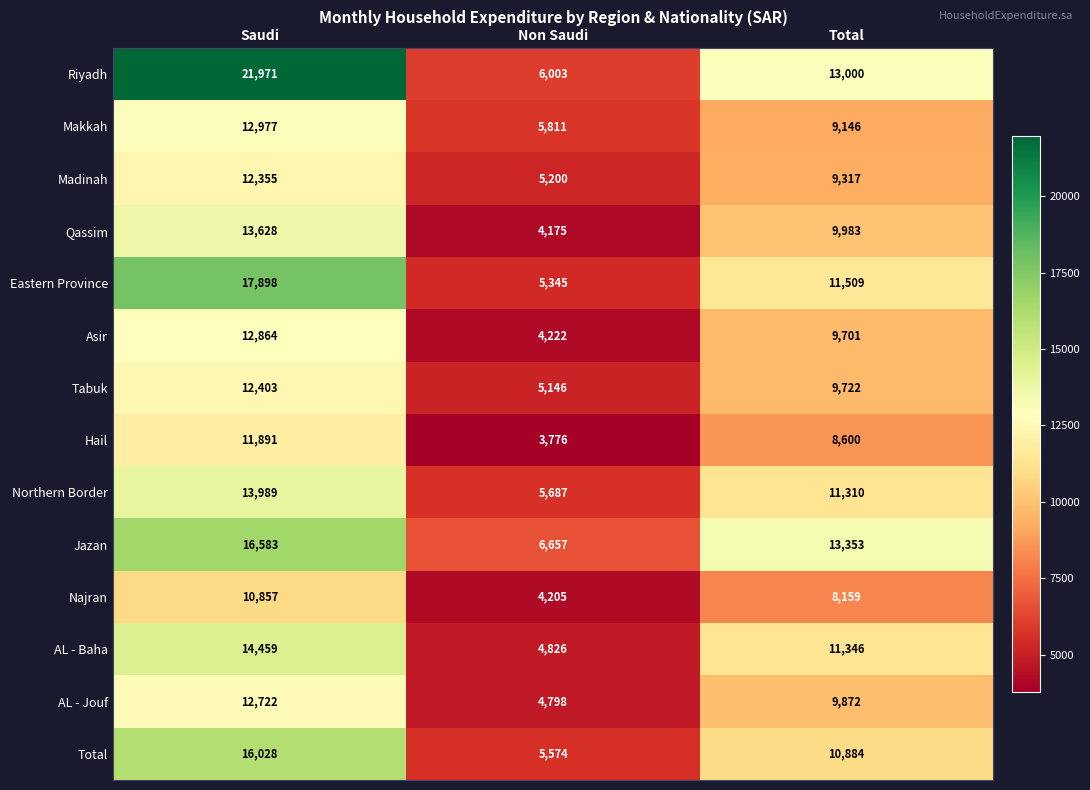

Which series changed the most between Saudi and Total?

Riyadh